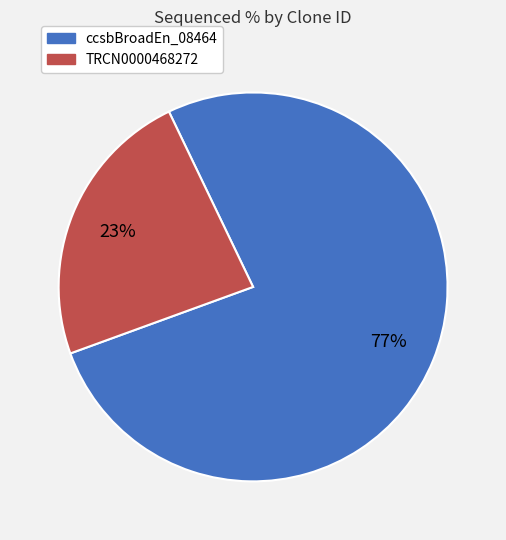

Rank the categories by value from highest to lowest.

ccsbBroadEn_08464, TRCN0000468272